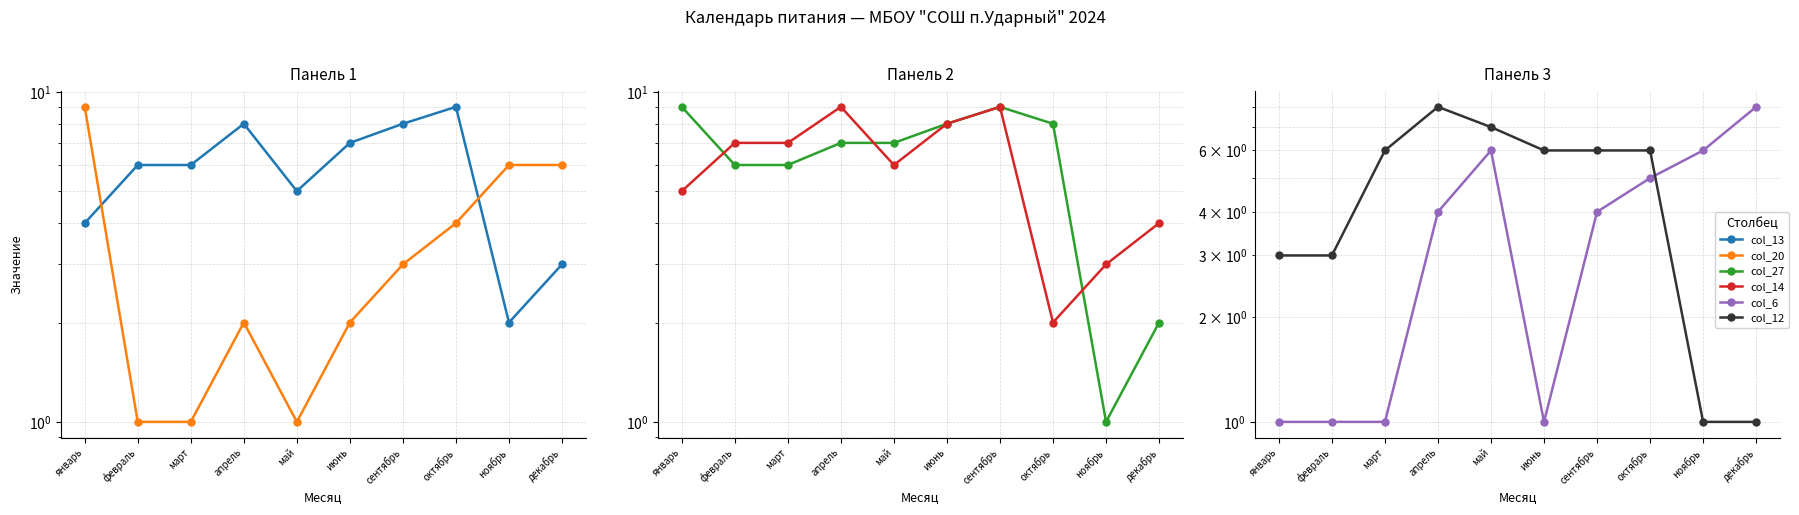

Which category has the lowest value across all series?

февраль